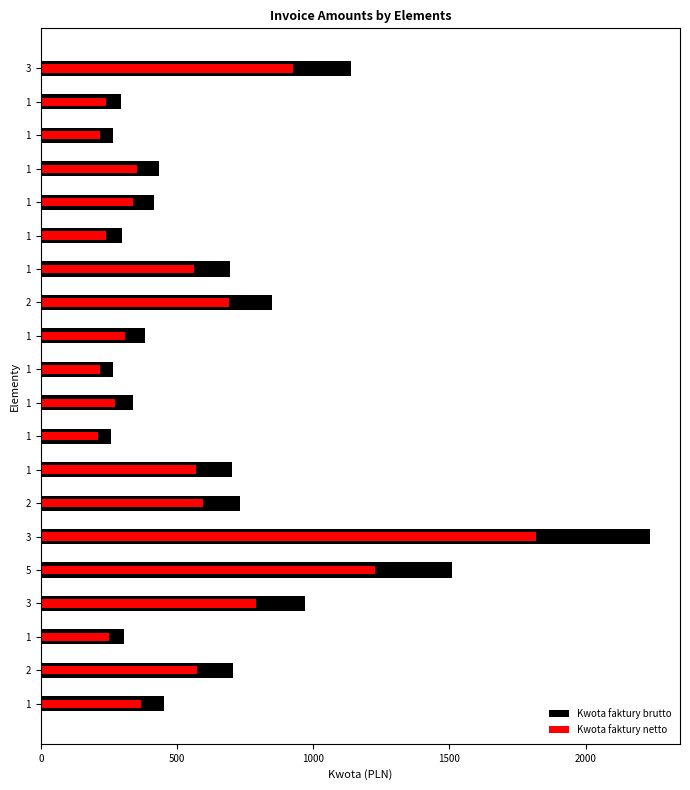

How many data points does each series have?

20